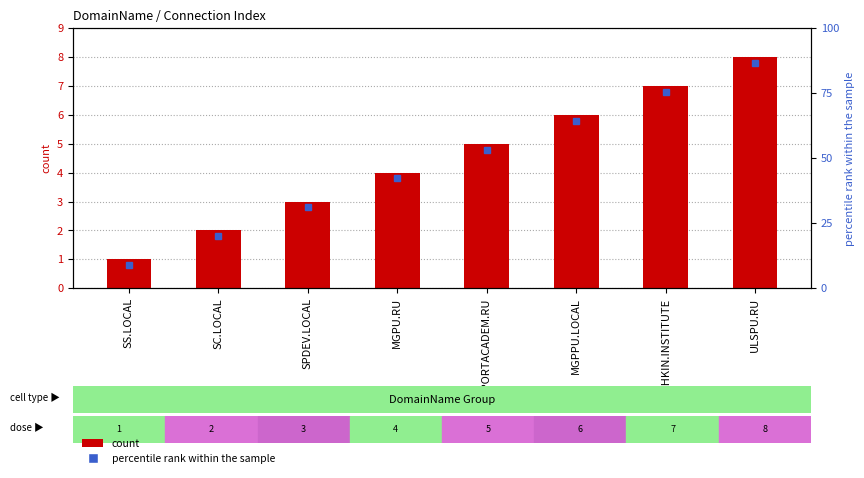

Which has a higher value, MGPU.RU or ULSPU.RU?

ULSPU.RU